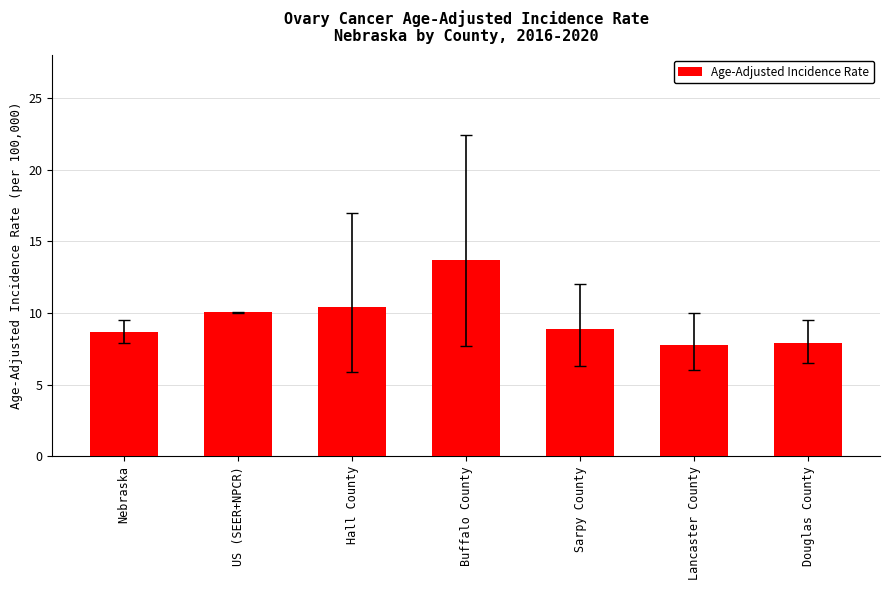

What value does the data have at Nebraska?

8.7